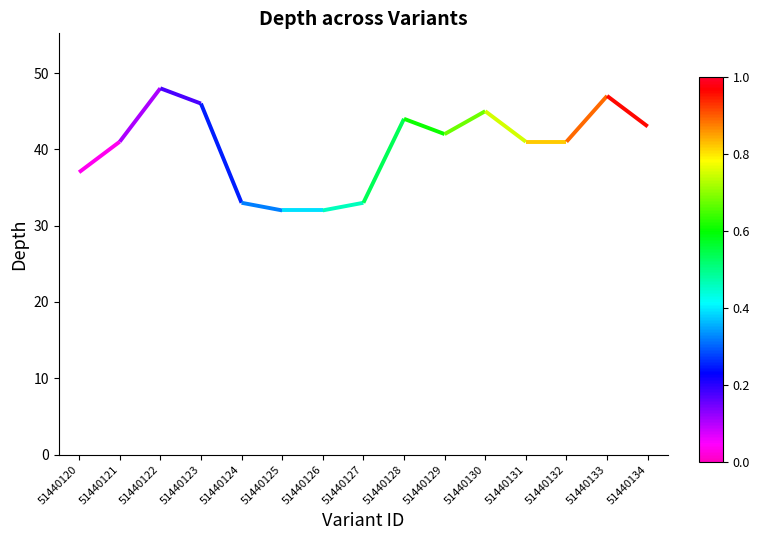

How many series are shown in this chart?

1